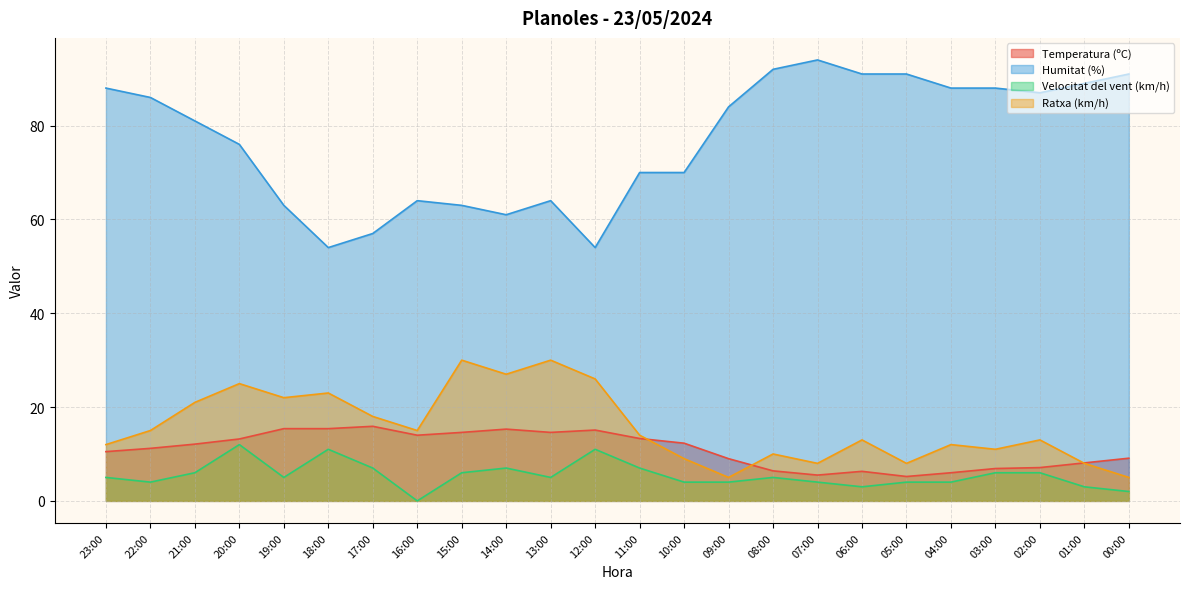

Which has a higher value, 08:00 or 14:00?

14:00